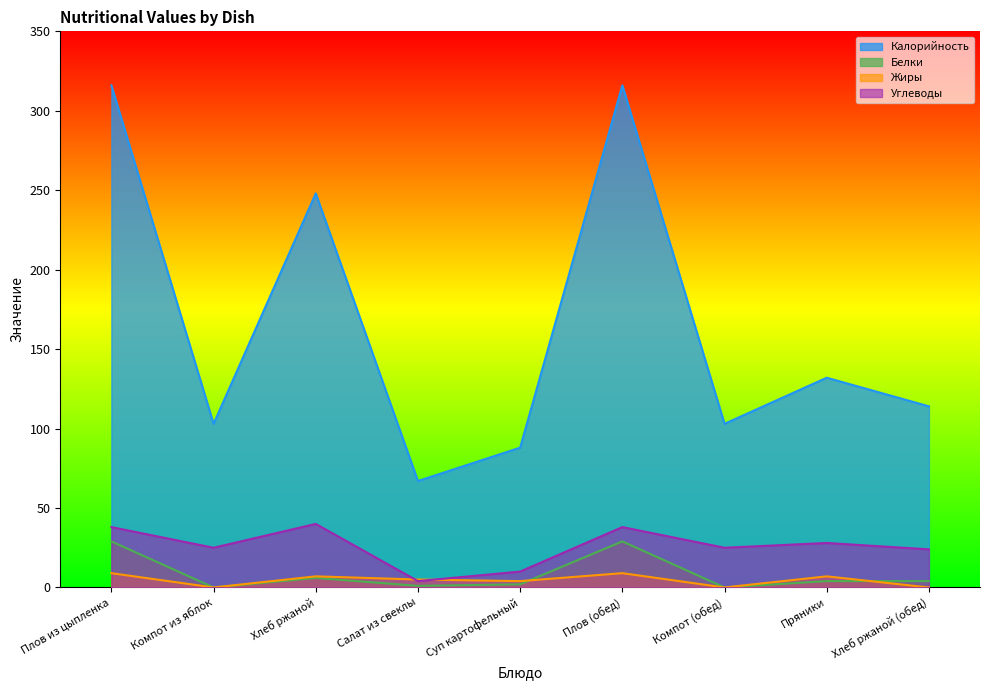

Reading left to right, transcribe all the data shown in this chart.

Калорийность: 316	103	248	67	88	316	103	132	114
Белки: 29	0	6	1	2	29	0	4	4
Жиры: 9	0	7	5	4	9	0	7	0
Углеводы: 38	25	40	4	10	38	25	28	24